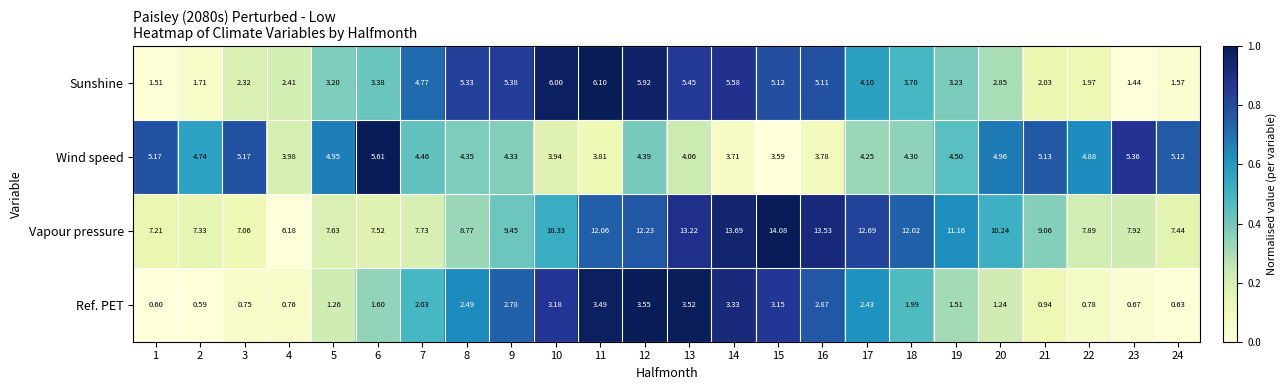

Is the value of Ref. PET at 20 greater than the value of Wind speed at 6?

No